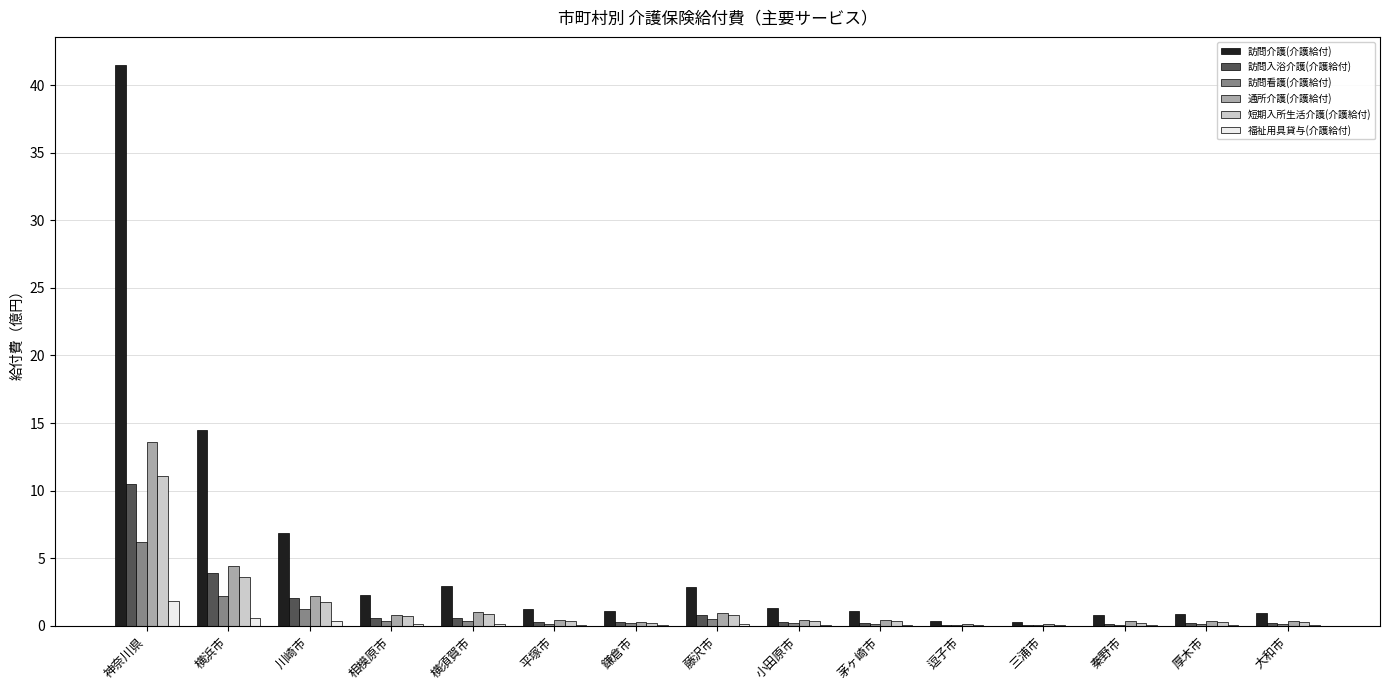

At which category does the chart reach its peak across all series?

神奈川県